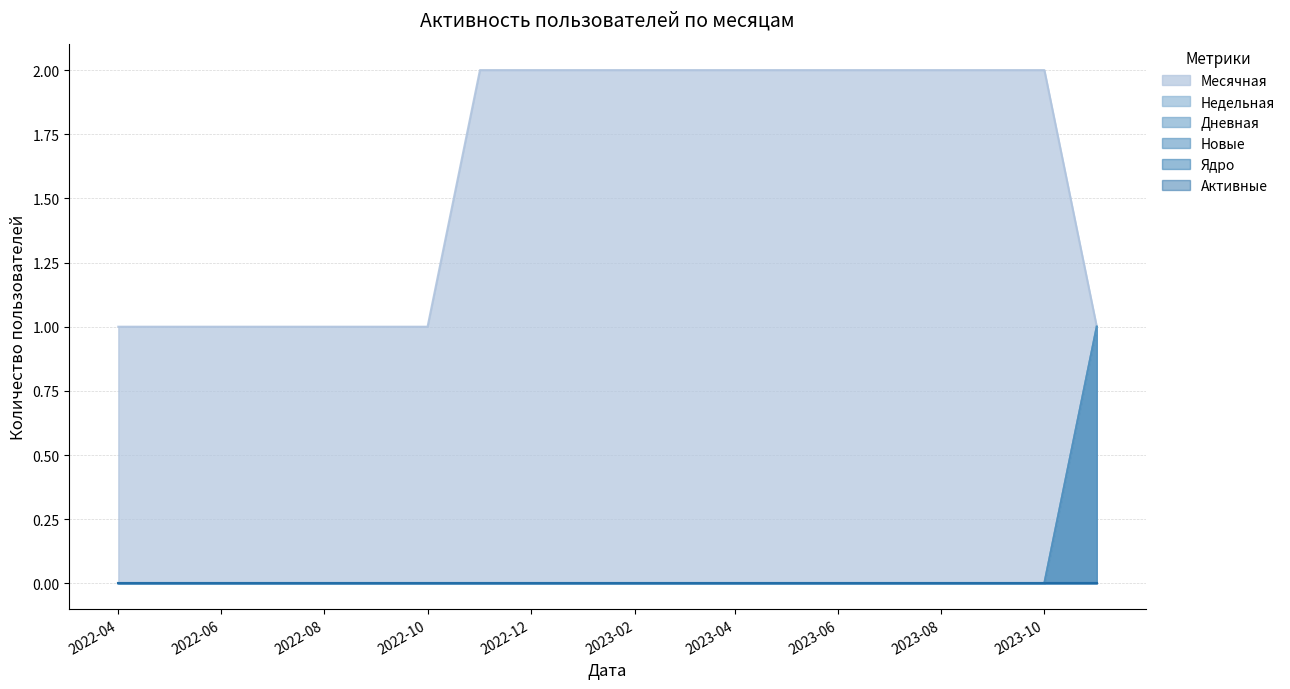

Is the value of Месячная at 2022-09-01 greater than the value of Новые at 2022-06-01?

Yes